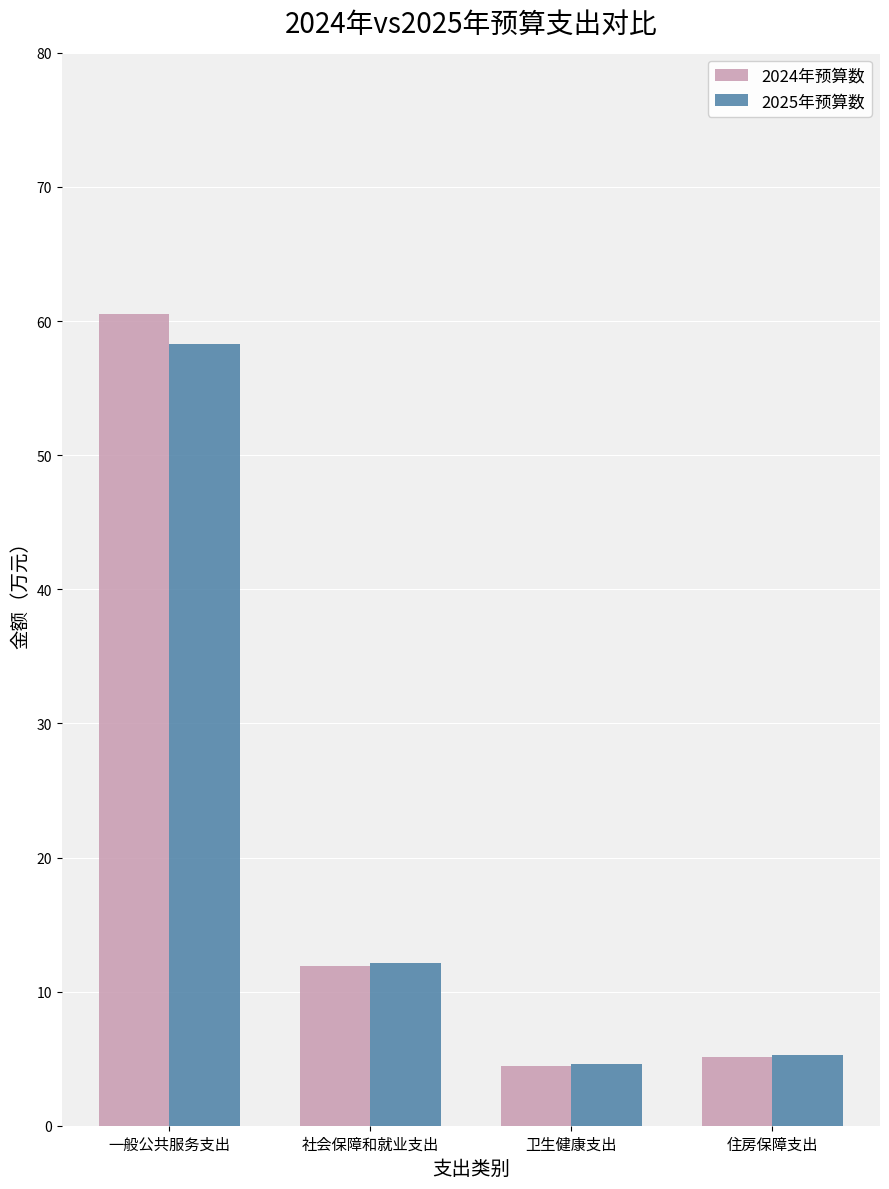

What is the label of the 2nd bar from the left?

社会保障和就业支出